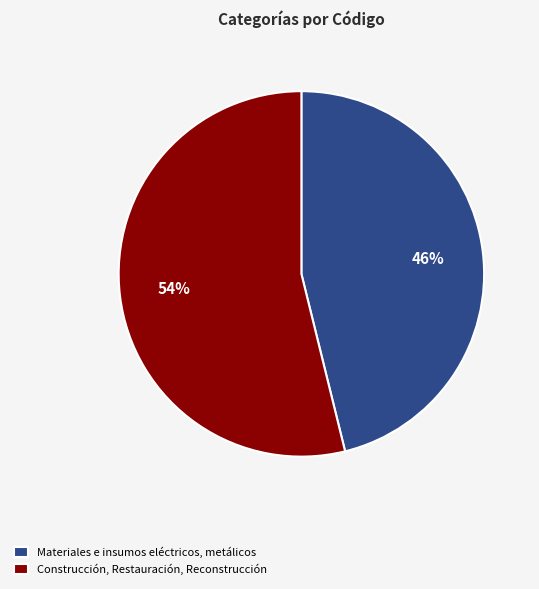

To the nearest percent, what percentage of the pie is Materiales e insumos eléctricos, metálicos?

46%